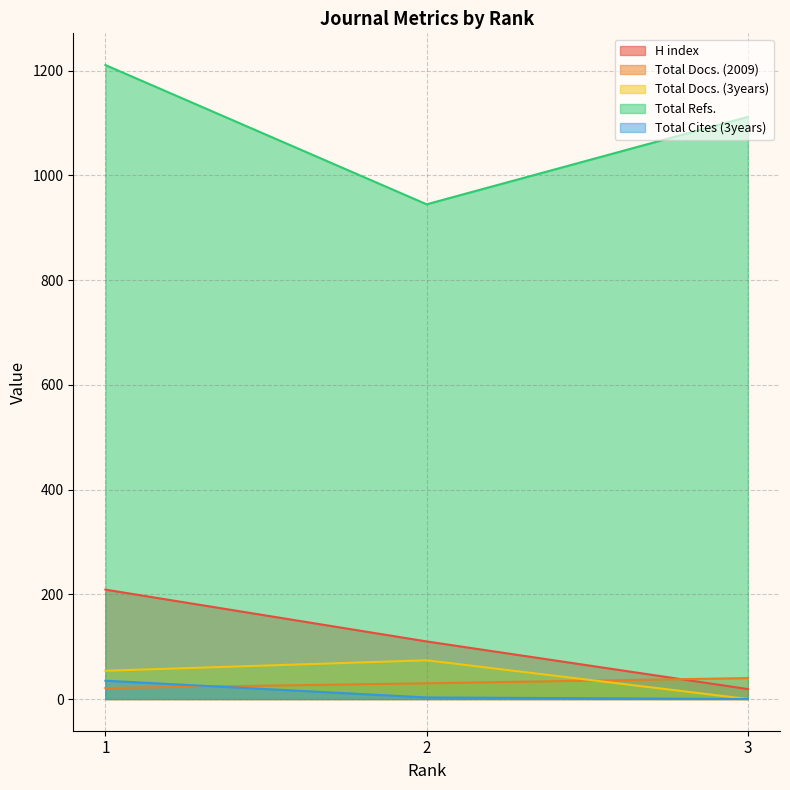

Where does the H index series first go above 110?

1